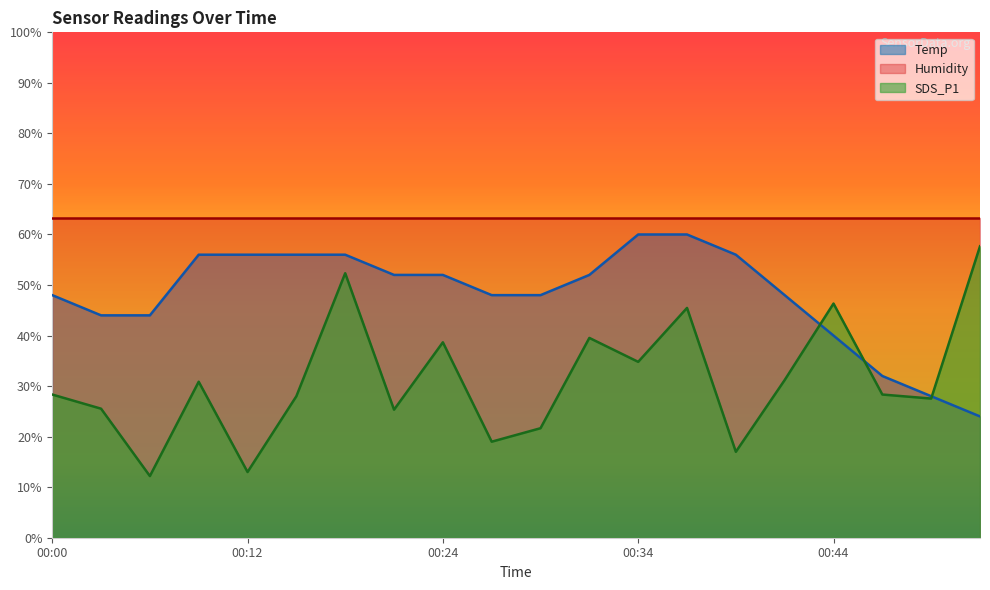

What is the value of the SDS_P1 point at the 3rd from the left?

12.2